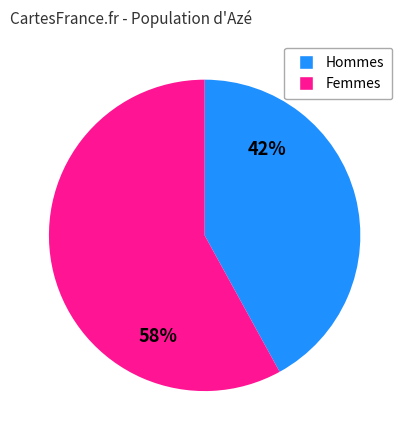

To the nearest percent, what is the average slice percentage?

50%